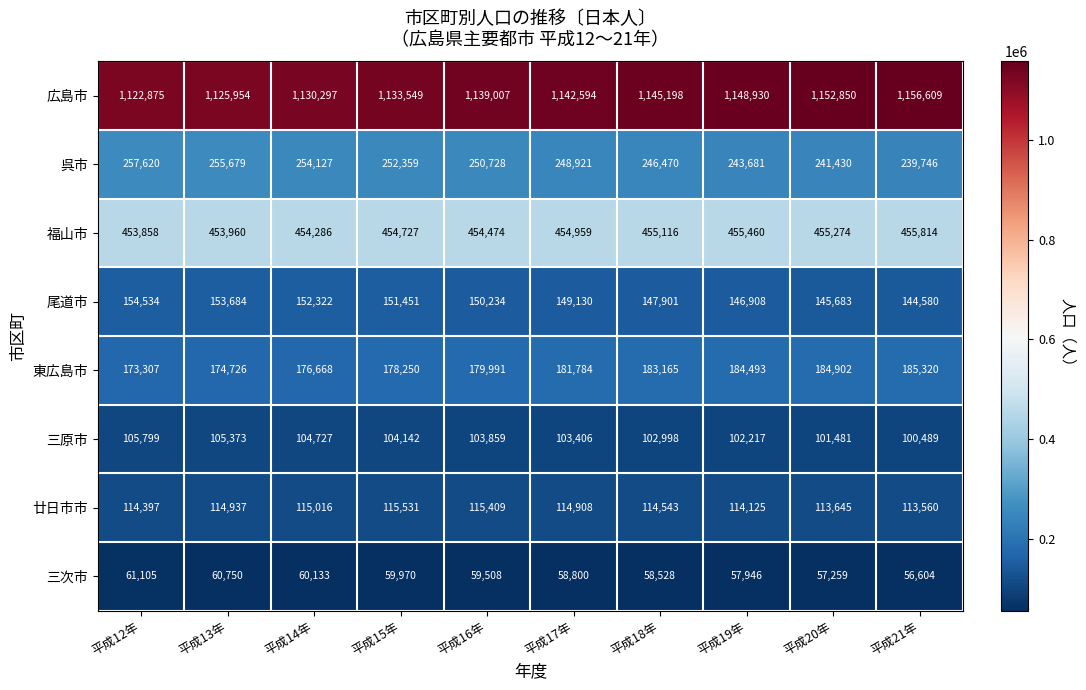

What is the spread (max minus min) of values at 平成14年?

1070164